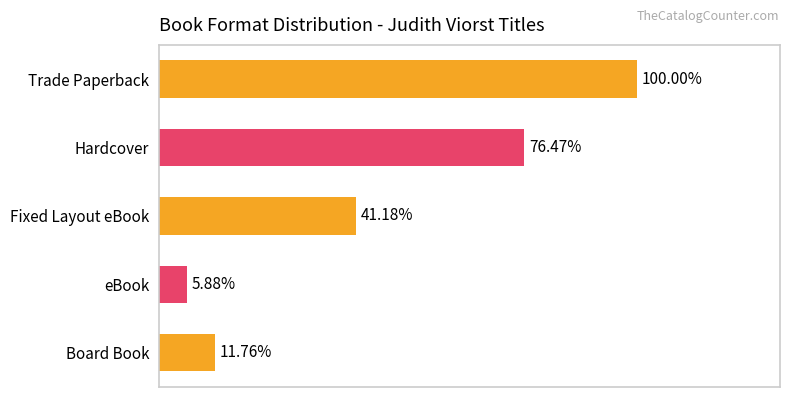

List the labels in order of value, smallest first.

eBook, Board Book, Fixed Layout eBook, Hardcover, Trade Paperback